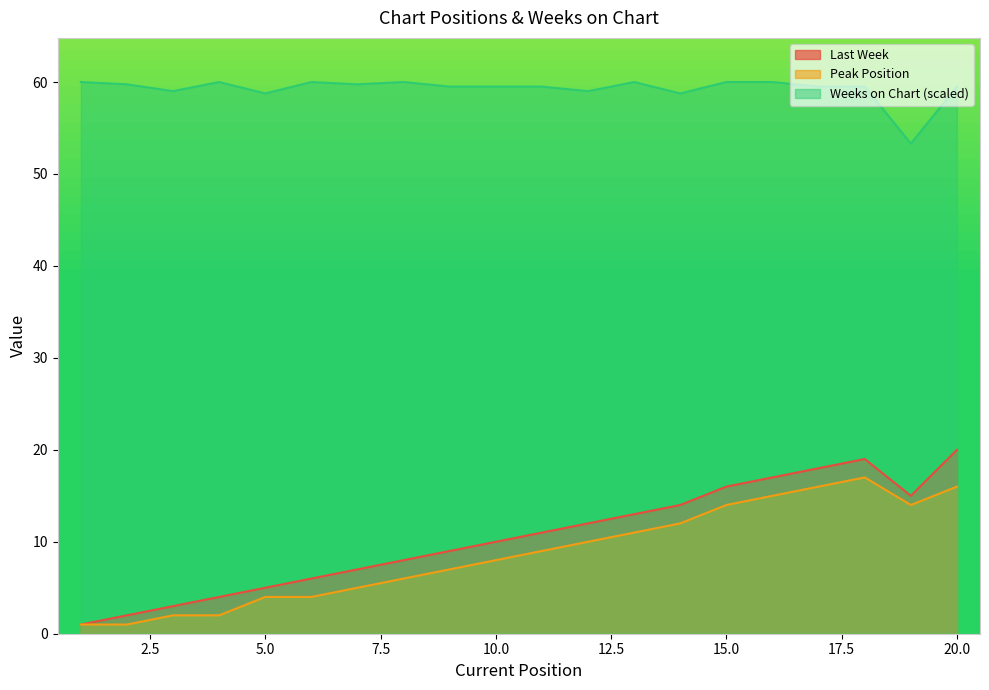

What are all the series names shown in the legend?

Last Week, Peak Position, Weeks on Chart